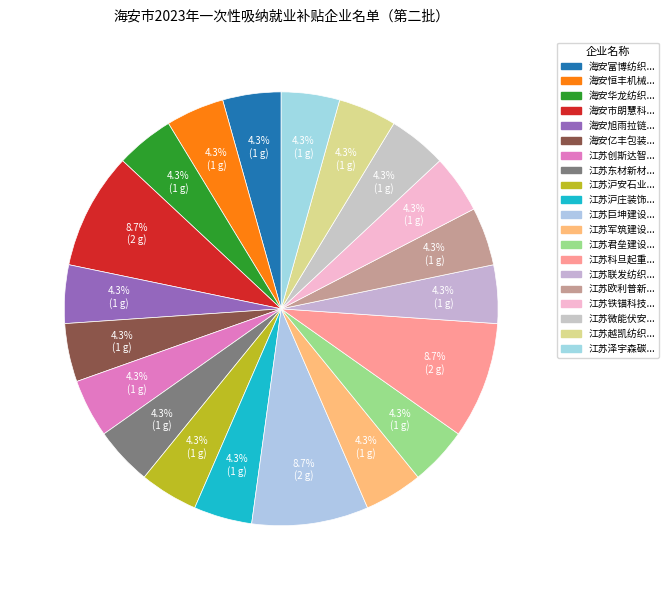

How many slices are in this pie chart?

20